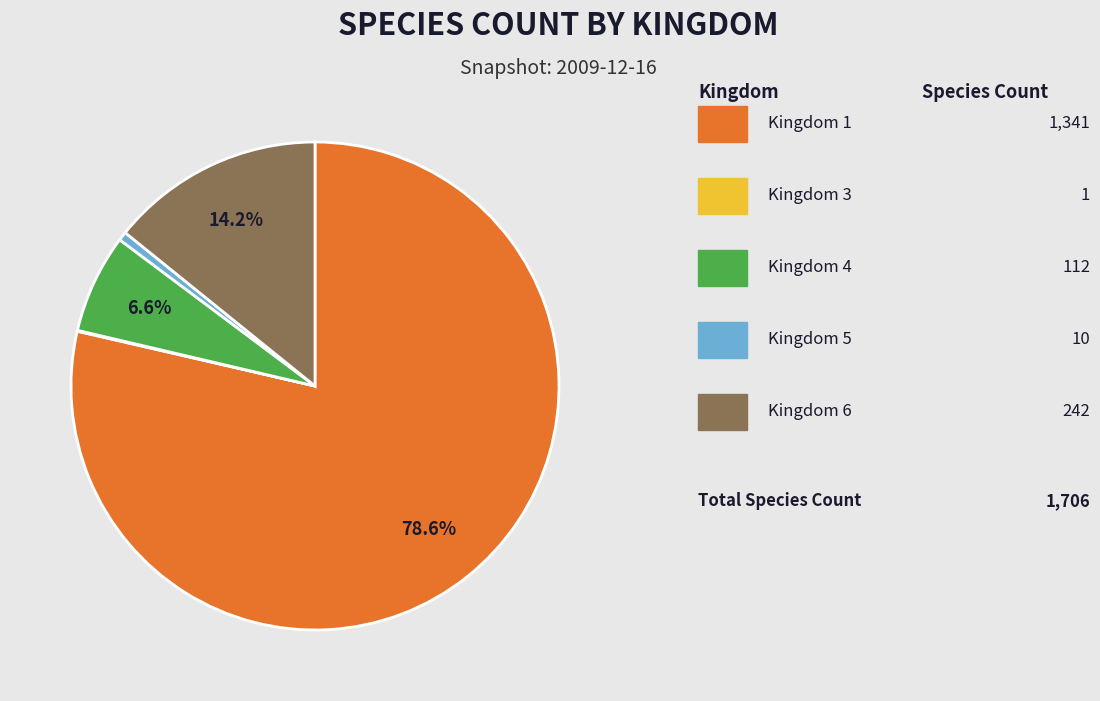

Is there a majority slice in this chart?

Yes